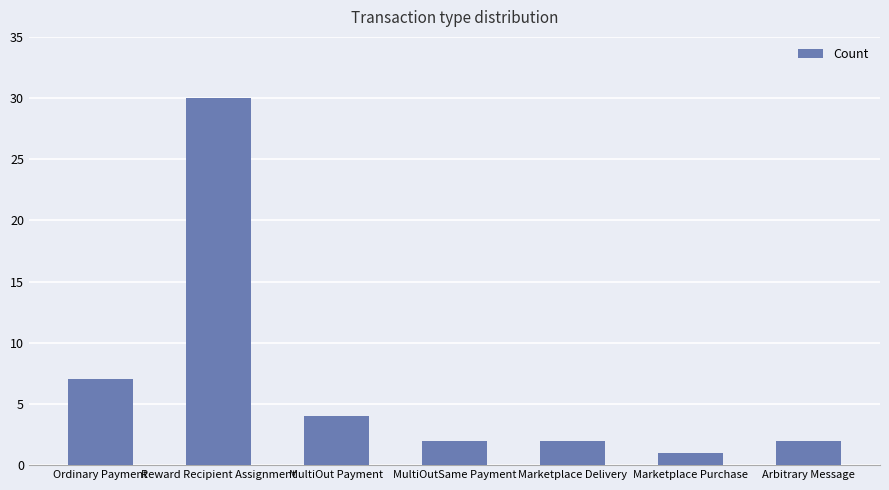

What position from the right is Marketplace Purchase?

2